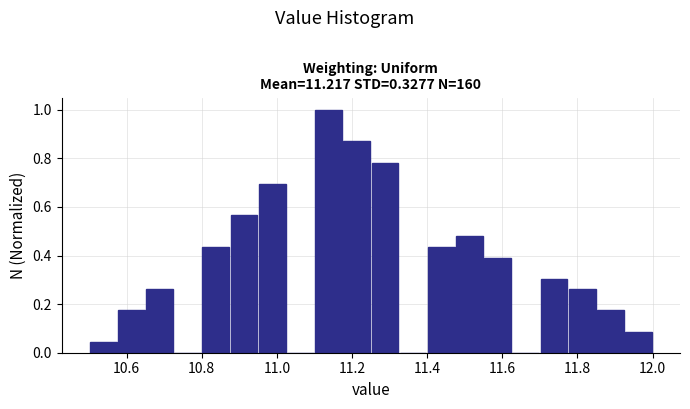

Read against the x-axis, roughly where is the centre of the tallest bar?

11.14